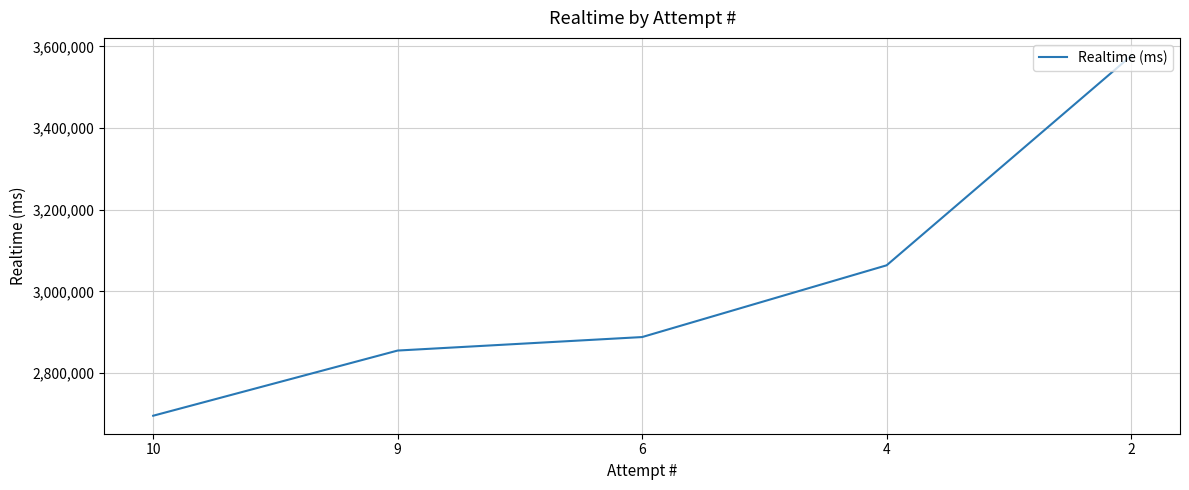

List the labels in order of value, largest first.

2, 4, 6, 9, 10